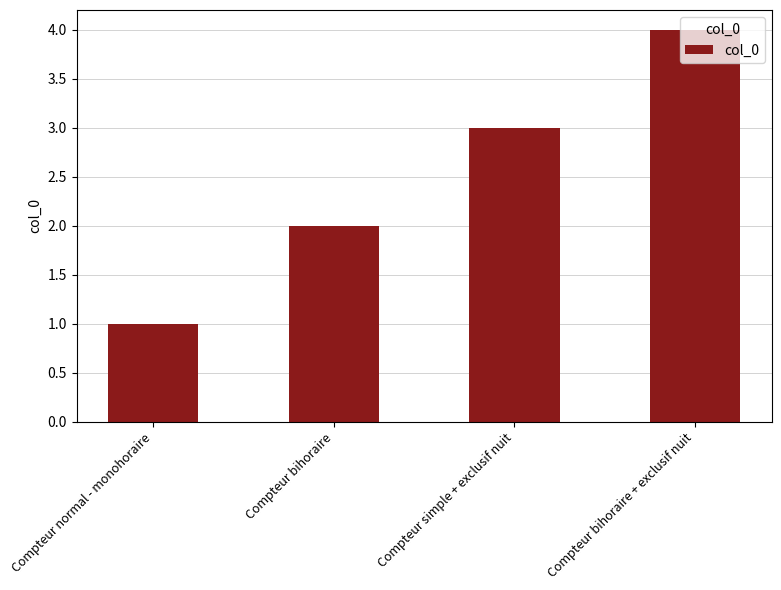

True or false: the data shows 1 at Compteur normal - monohoraire.

True